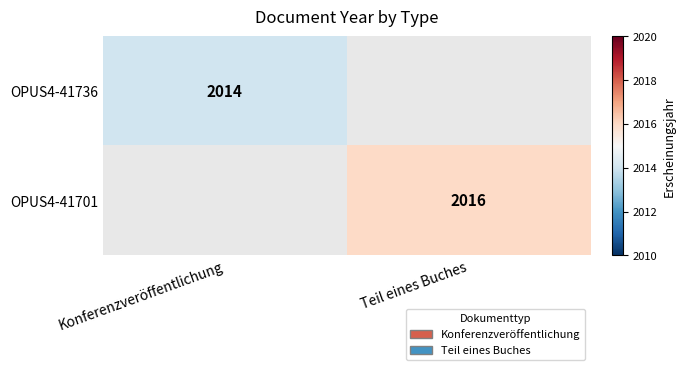

True or false: OPUS4-41736 has a value of 1209 at Konferenzveröffentlichung.

False